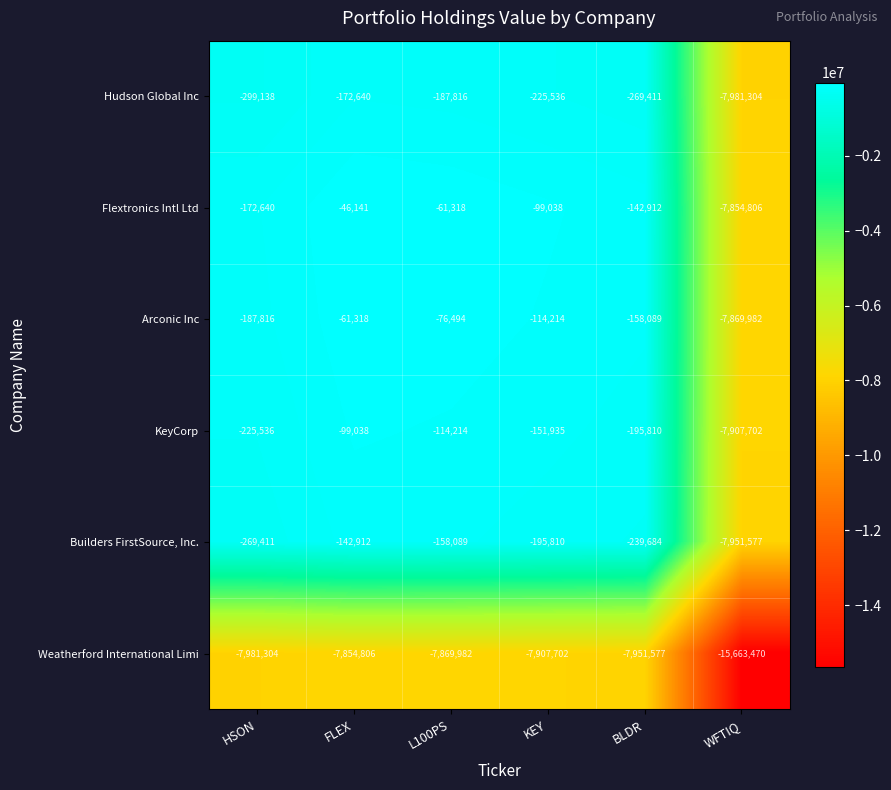

What is the total value across all series at FLEX?

-8376855